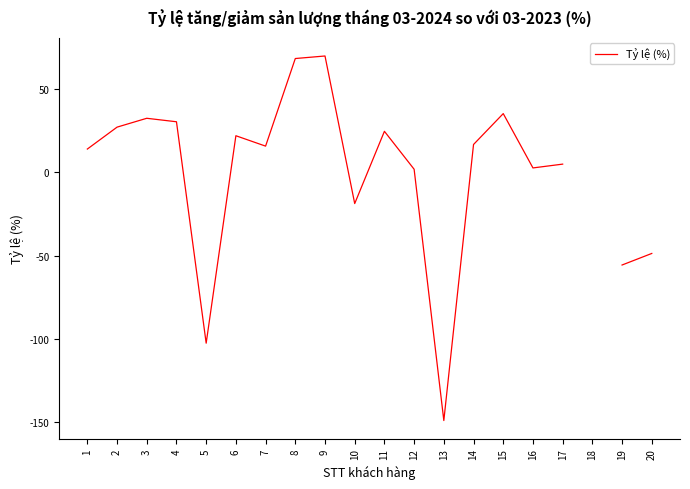

What is the change in value from 9 to 16?

-67.2